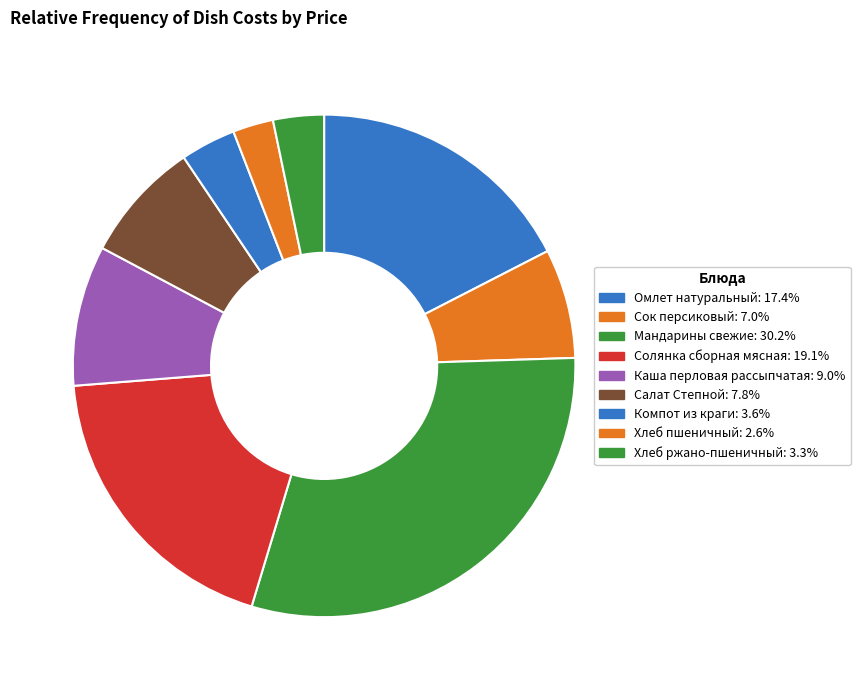

Does Компот из краги represent more than half of the total?

No